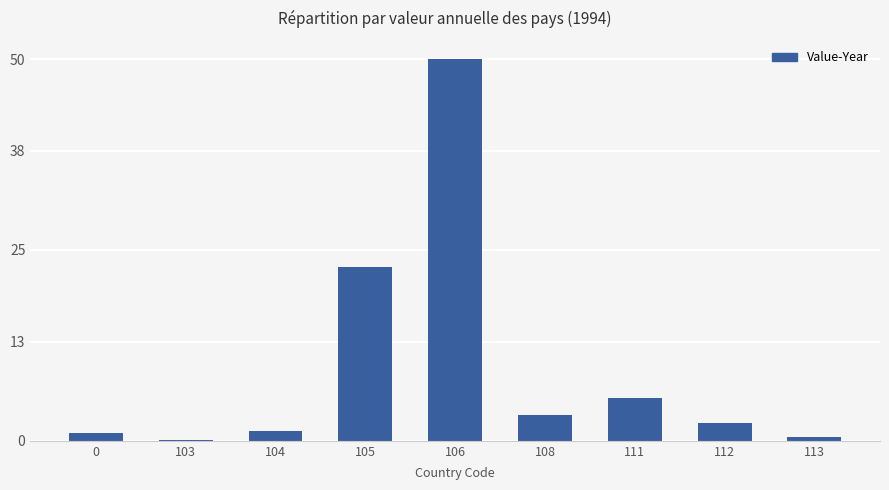

How many series are shown in this chart?

1